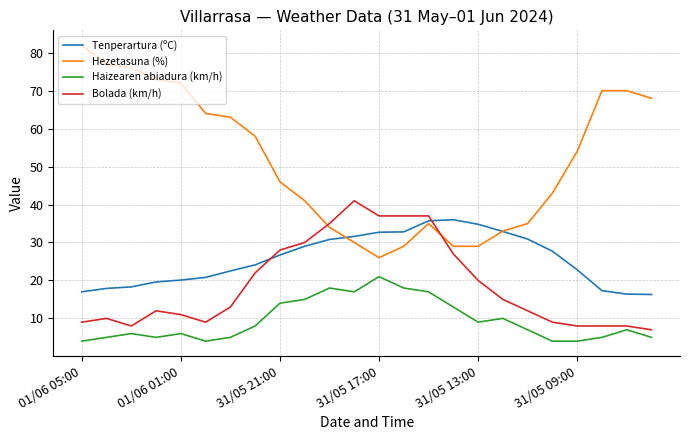

True or false: Hezetasuna (%) and Bolada (km/h) intersect in this chart.

True